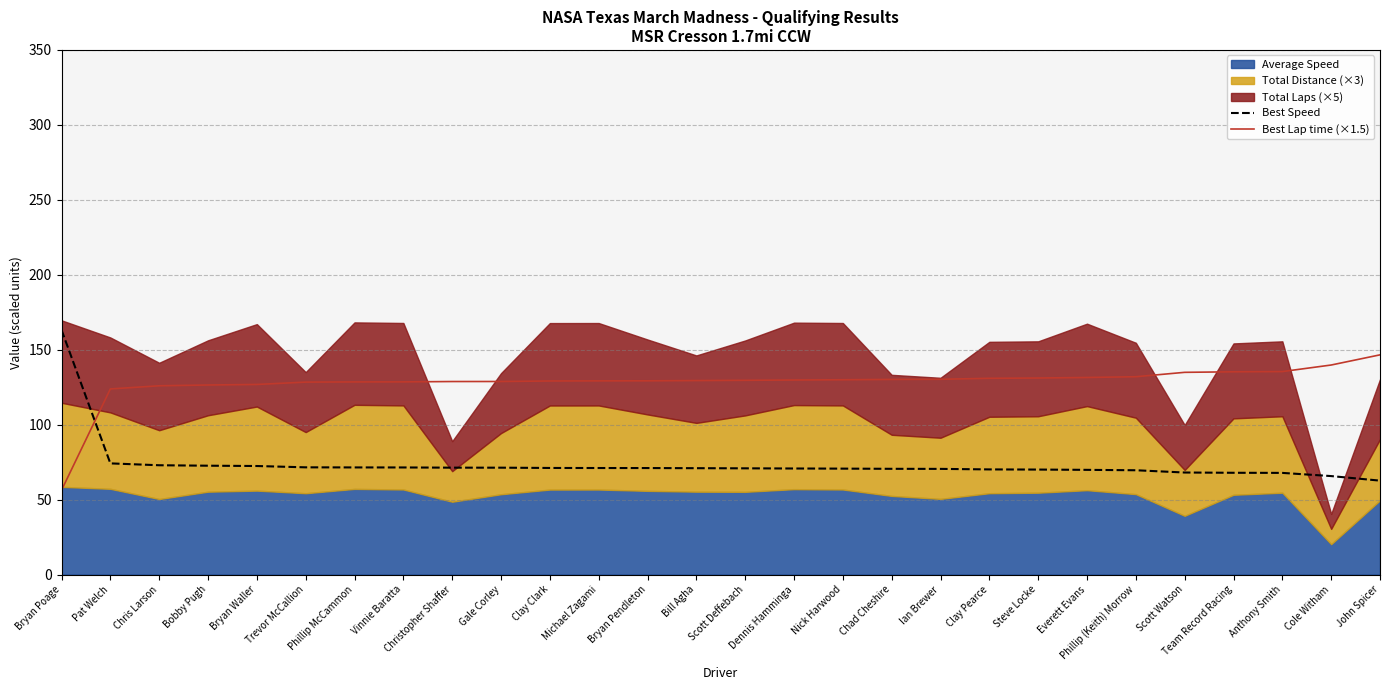

Is the value of Best Speed at Pat Welch greater than the value of Best Lap time (×1.5) at Scott Deffebach?

No